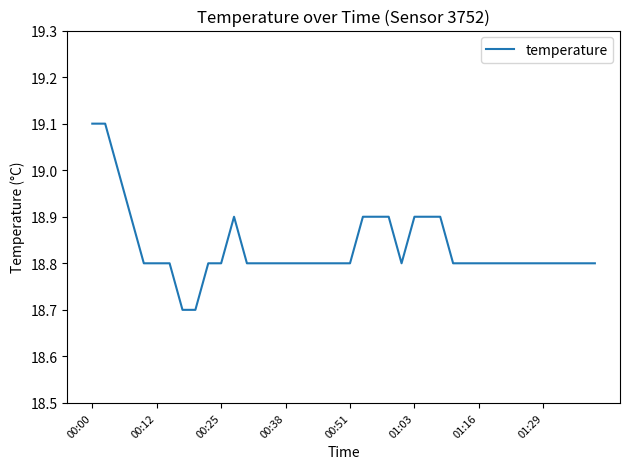

Reading right to left, what are all the values shown in this chart?

18.8	18.8	18.8	18.8	18.8	18.8	18.8	18.8	18.8	18.8	18.8	18.8	18.9	18.9	18.9	18.8	18.9	18.9	18.9	18.8	18.8	18.8	18.8	18.8	18.8	18.8	18.8	18.8	18.9	18.8	18.8	18.7	18.7	18.8	18.8	18.8	18.9	19.0	19.1	19.1